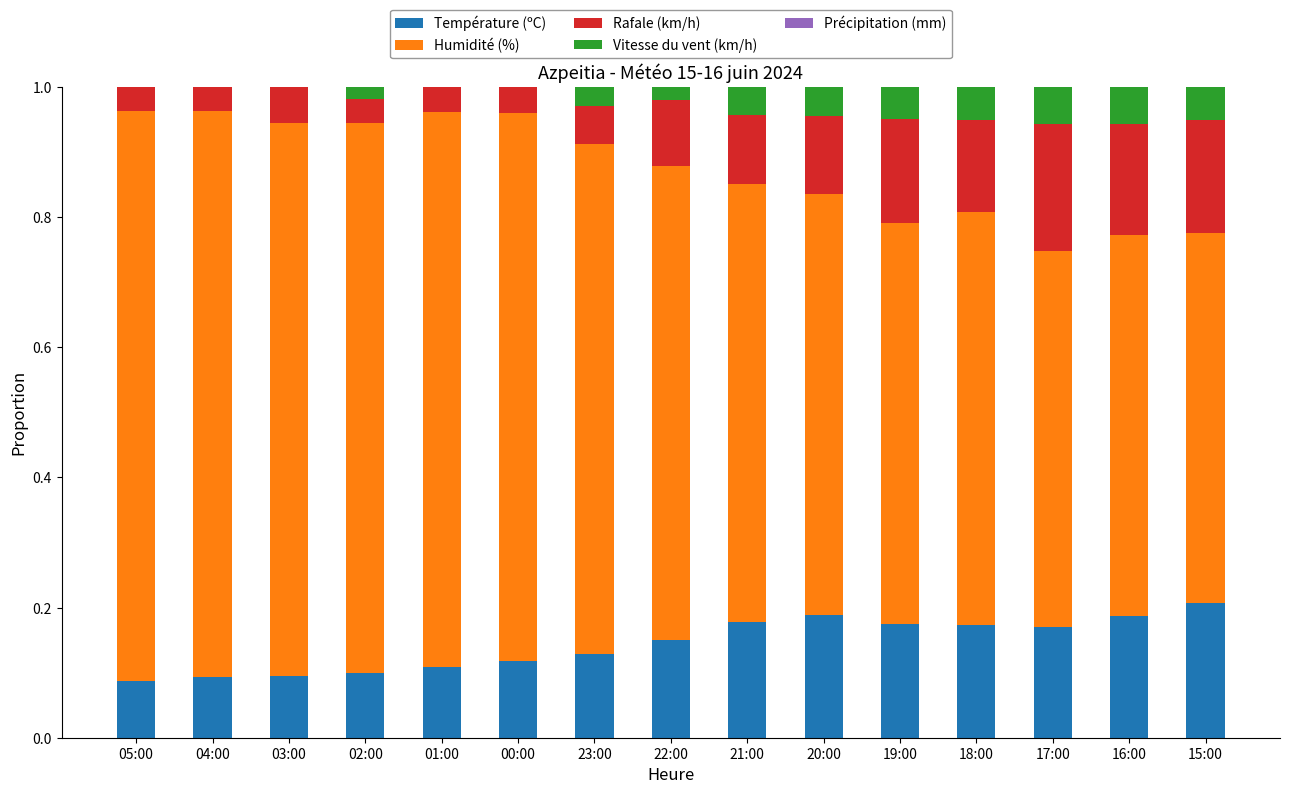

What is the sum of the Température (ºC) values at 05:00 and 15:00?

0.3